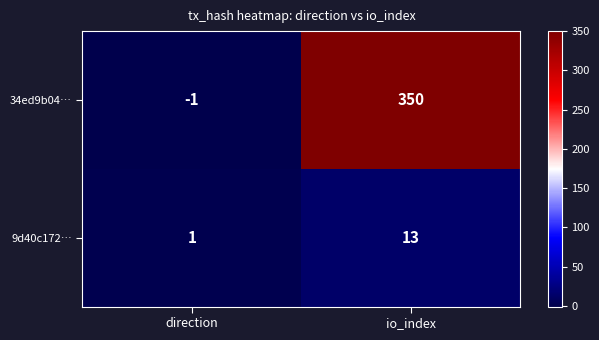

Reading left to right, what are all the values shown in this chart?

34ed9b04…: direction=-1	io_index=350
9d40c172…: direction=1	io_index=13